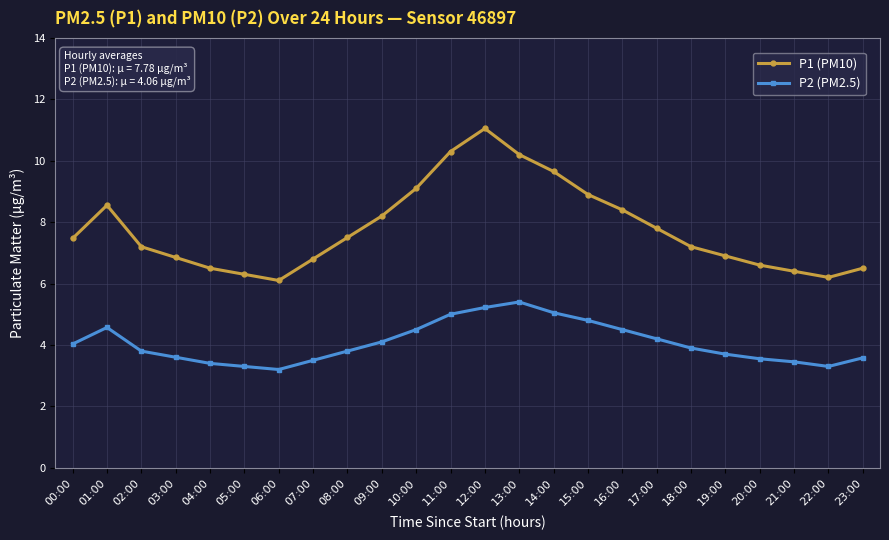

What are all the series names shown in the legend?

P1 (PM10), P2 (PM2.5)